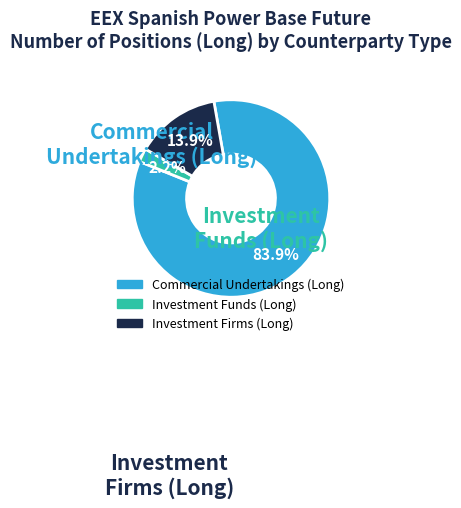

Which category has the biggest portion of the pie?

Commercial Undertakings (Long)